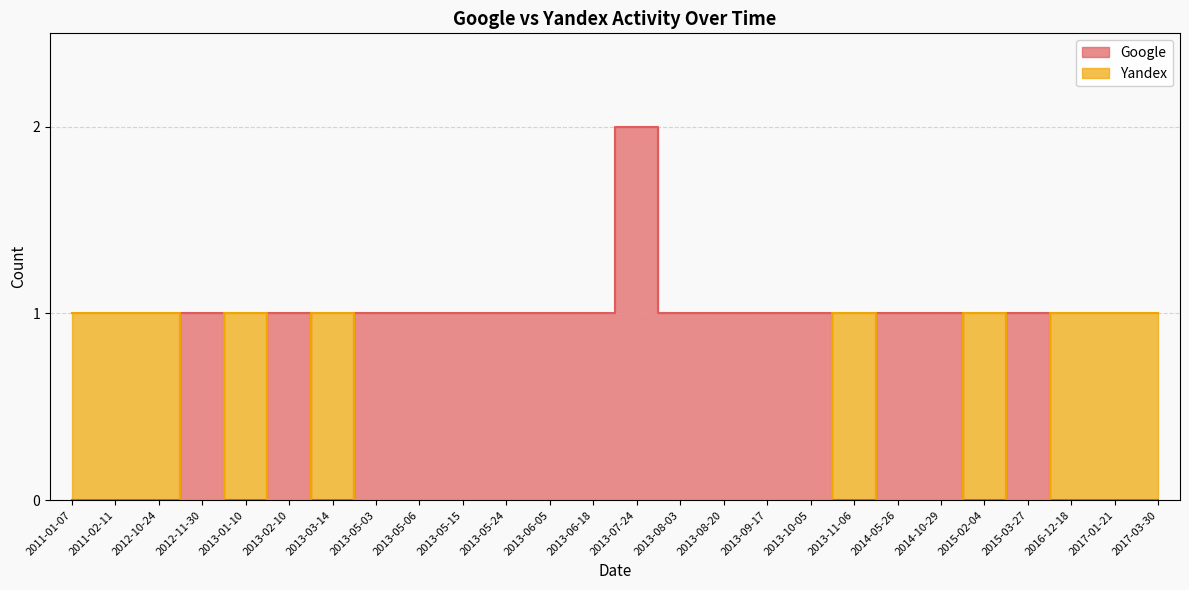

How many Google values are between 0 and 1?

25